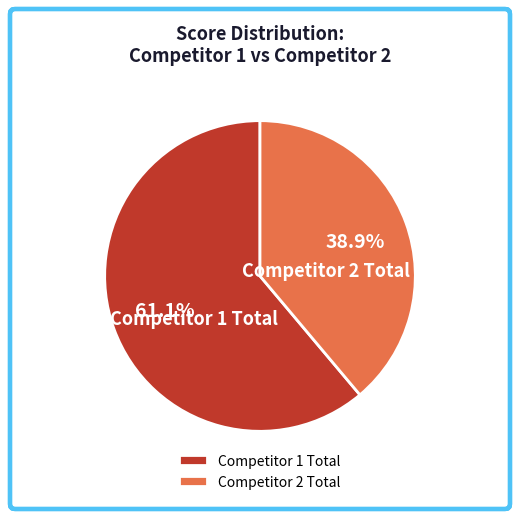

Which category has the smallest portion of the pie?

Competitor 2 Total